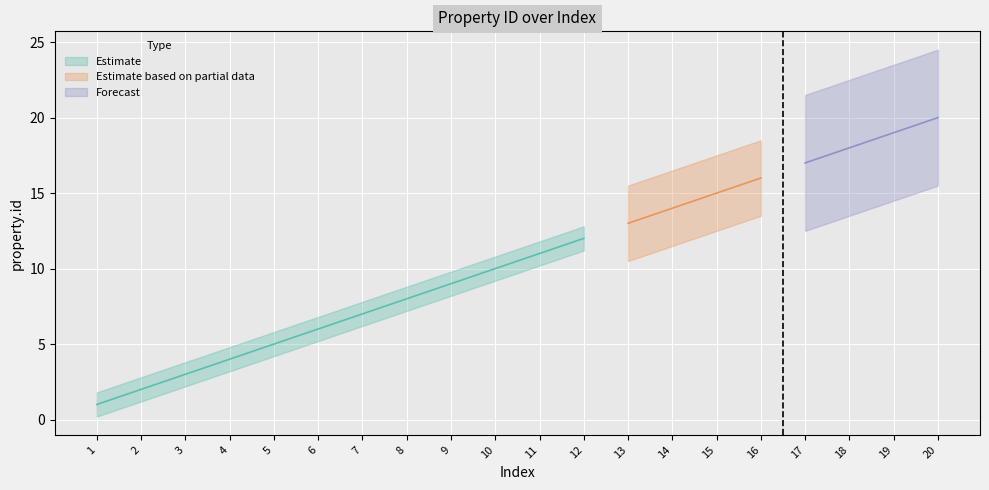

Approximately how many times larger is the value at 1 compared to 2?

0.5